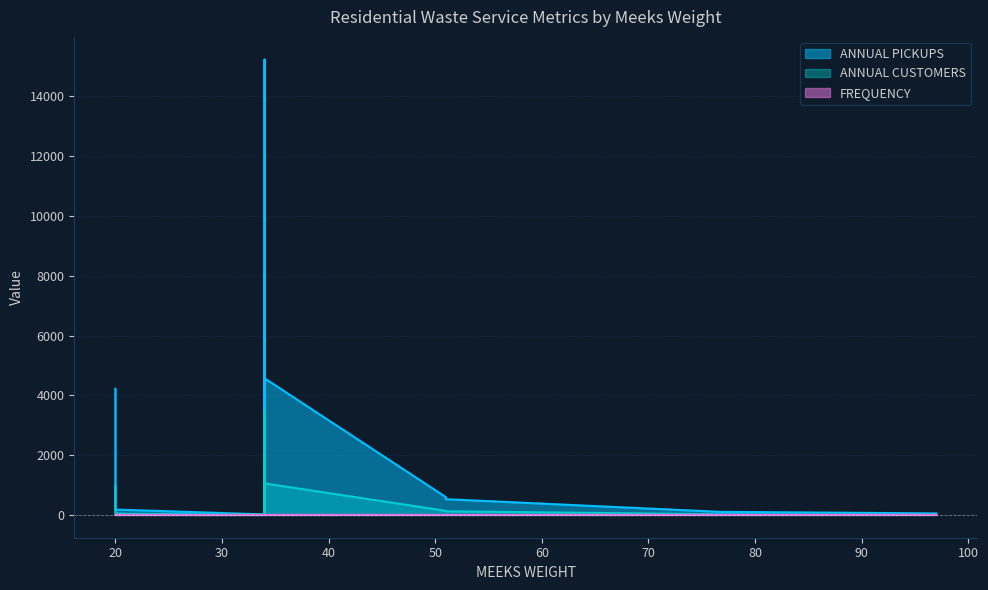

In ANNUAL CUSTOMERS, how many points are higher than both neighbors (excluding endpoints)?

5